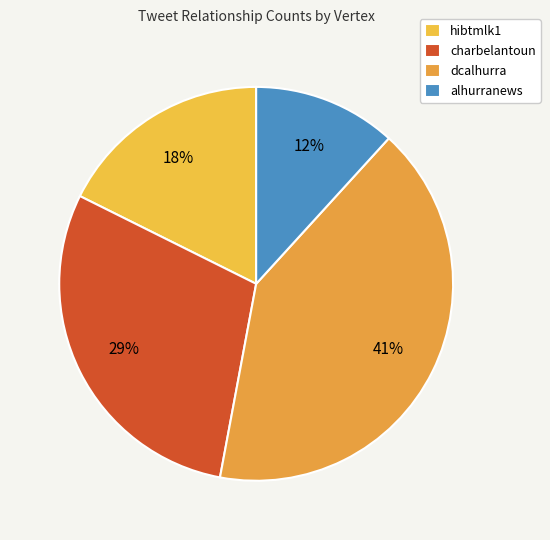

What portion of the pie excludes hibtmlk1?

82.4%